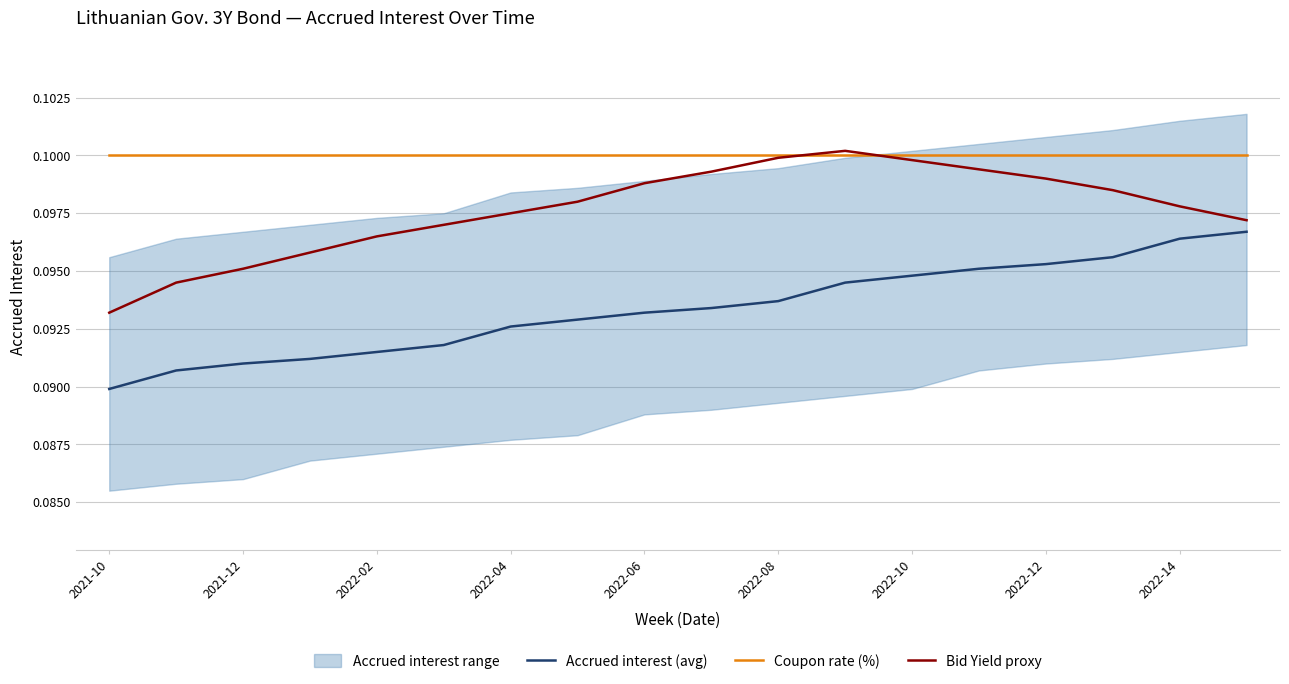

Which label corresponds to the smallest value in the chart?

2021-10